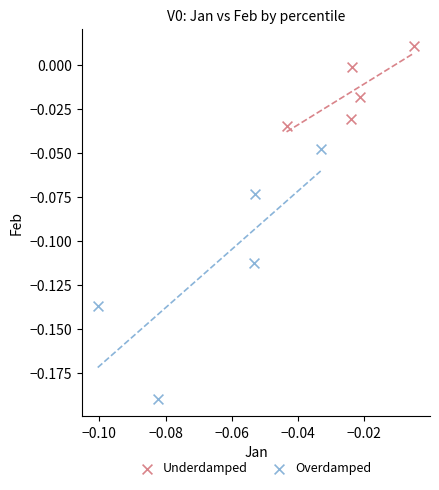

Which series has the largest Y range (max minus min)?

Overdamped